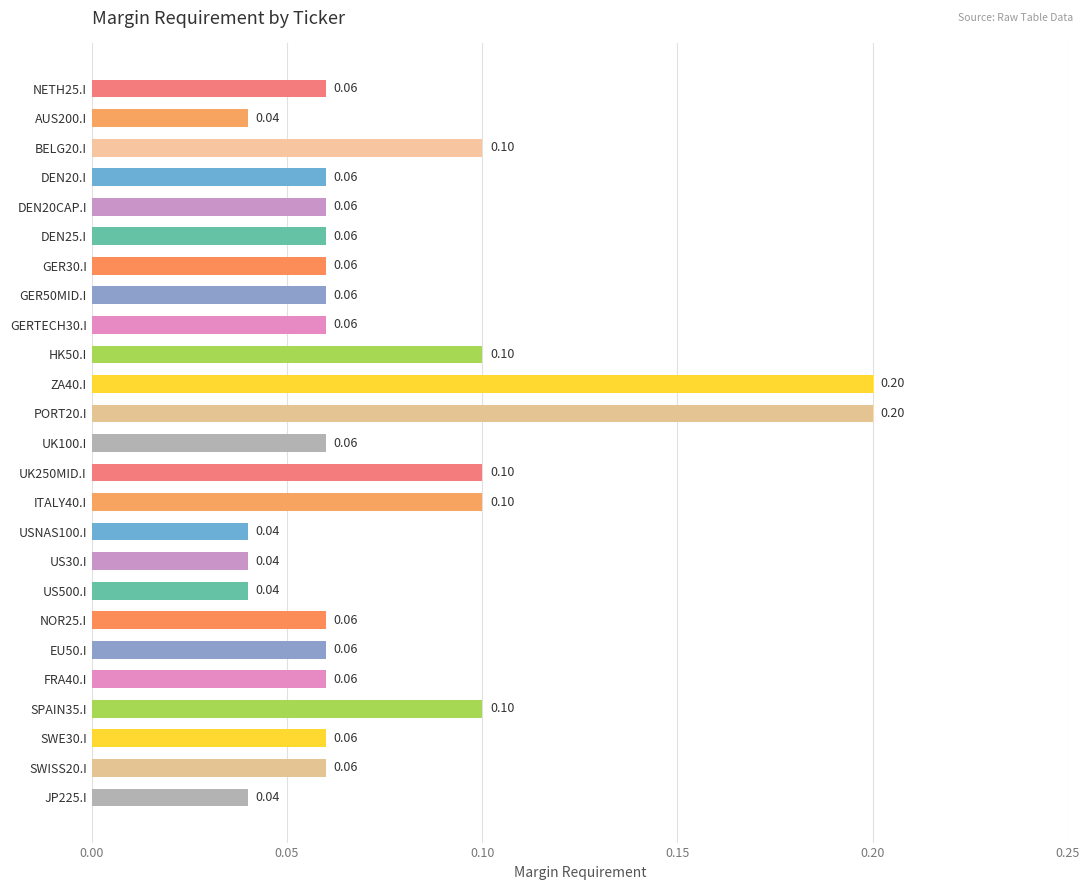

How many bars are there in total?

25